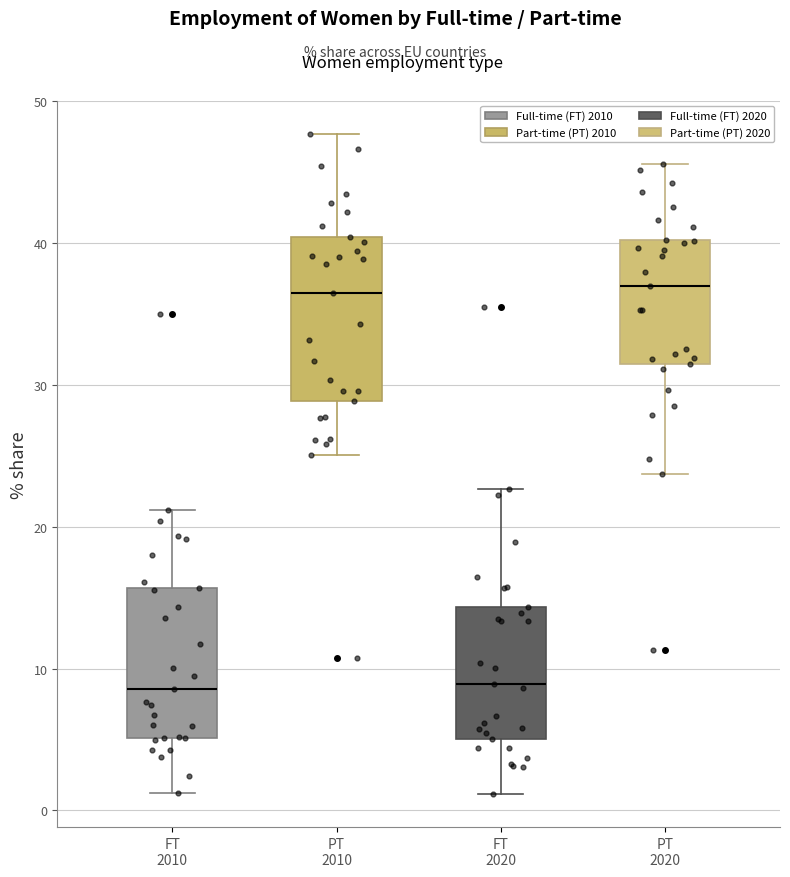

Reading left to right, read every box against the y-axis: the position of its median line, the range the box covers, and the ends of its whiskers. The values are not printed on the chart, so give them approximately, as read against the axis.

FT 2010: median 9, box 5 to 16, whiskers 1 to 21
PT 2010: median 36, box 29 to 40, whiskers 25 to 48
FT 2020: median 9, box 5 to 14, whiskers 1 to 23
PT 2020: median 37, box 31 to 40, whiskers 24 to 46